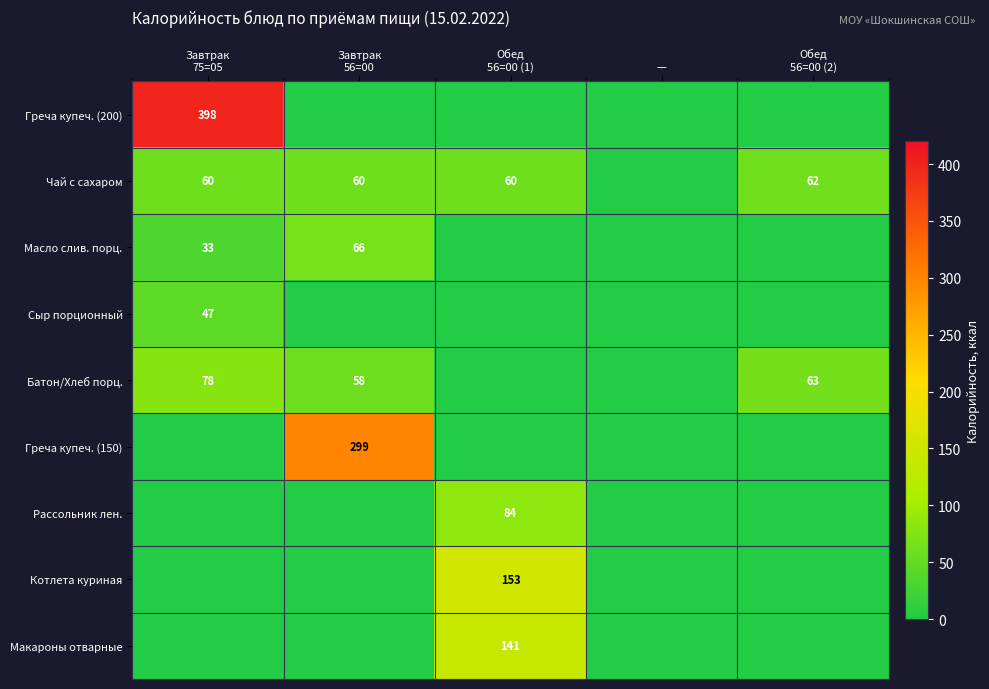

What is the average value of the Чай с сахаром series?

48